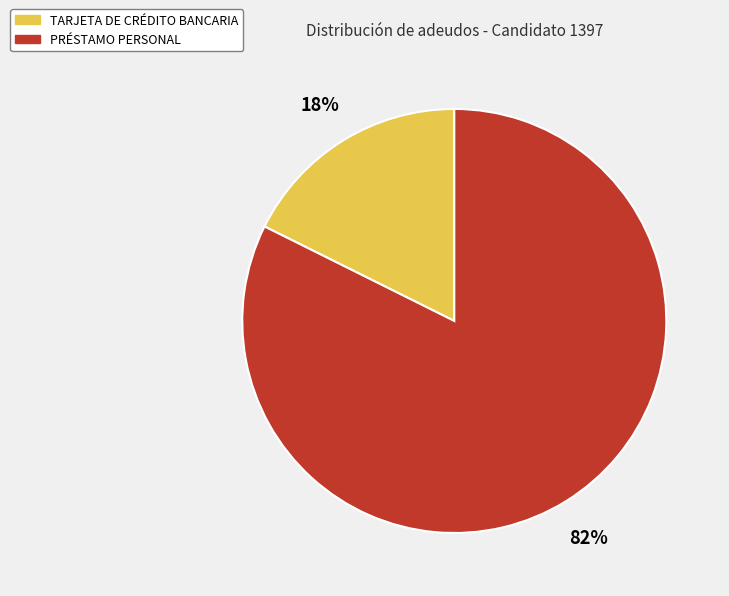

To the nearest percent, what portion does PRÉSTAMO PERSONAL represent?

82%